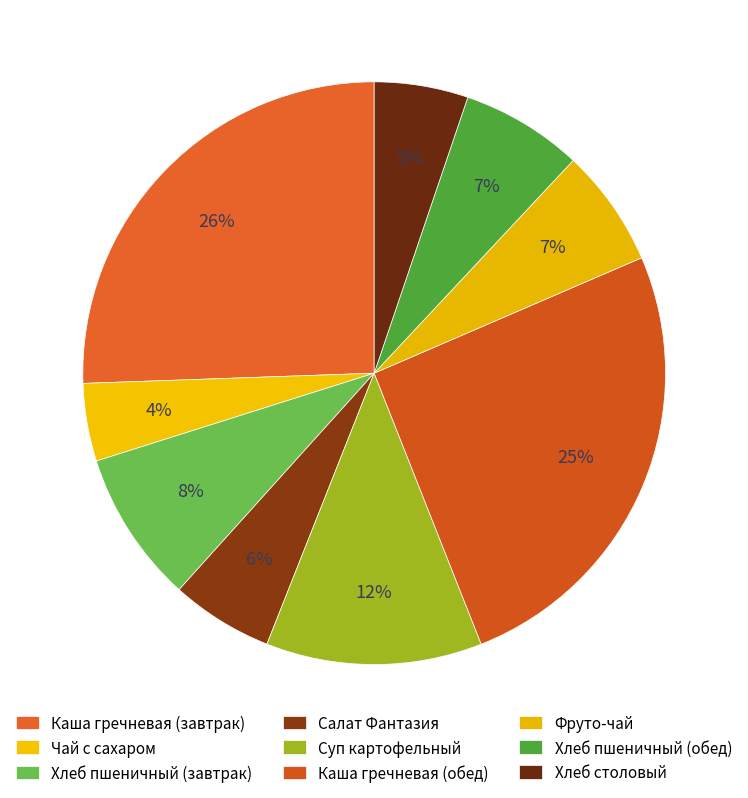

Is it true that Каша гречневая (завтрак) is 35% of the pie?

False